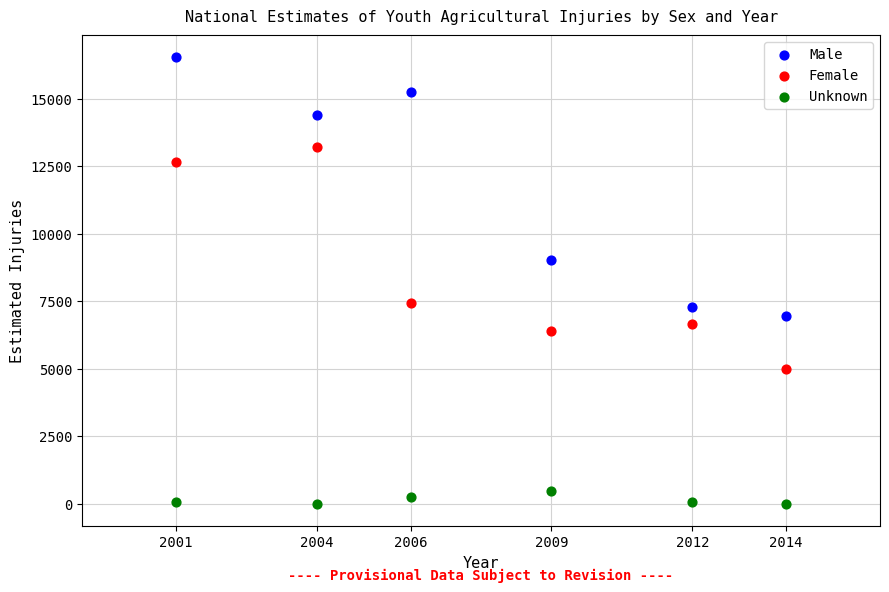

Which series reaches the minimum Y coordinate?

Unknown